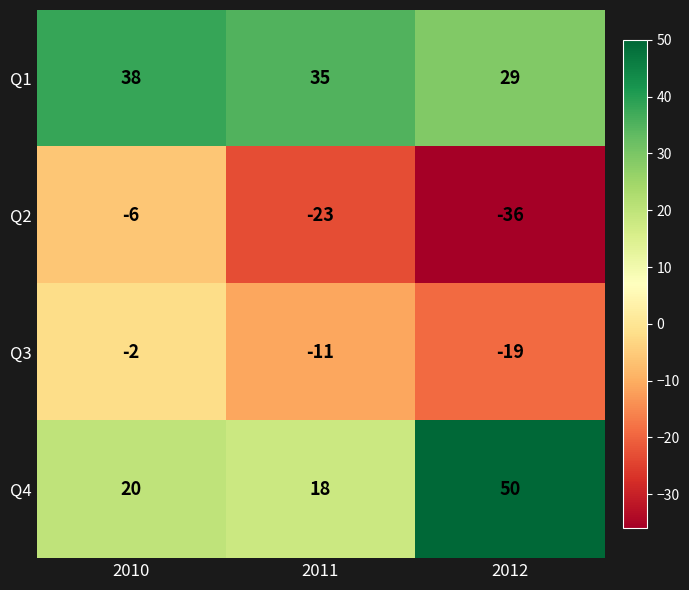

Where does the Q3 series first go above -11?

2010